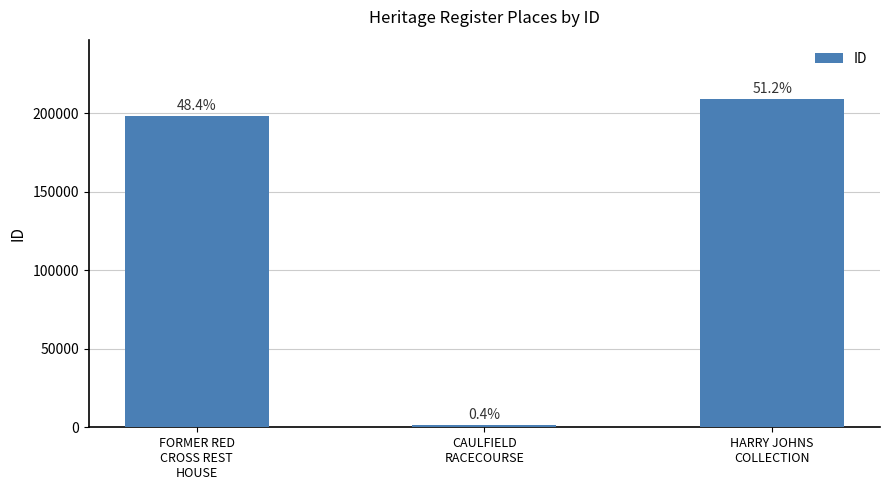

How many bars are there in total?

3